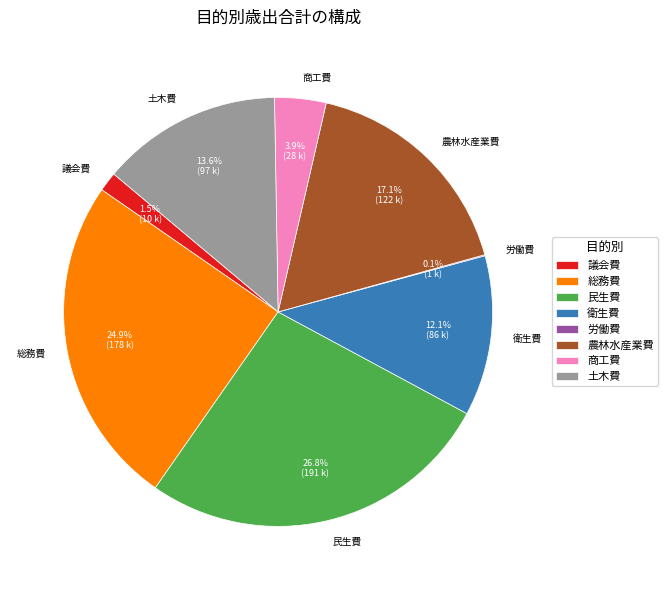

Does any single category account for the majority?

No